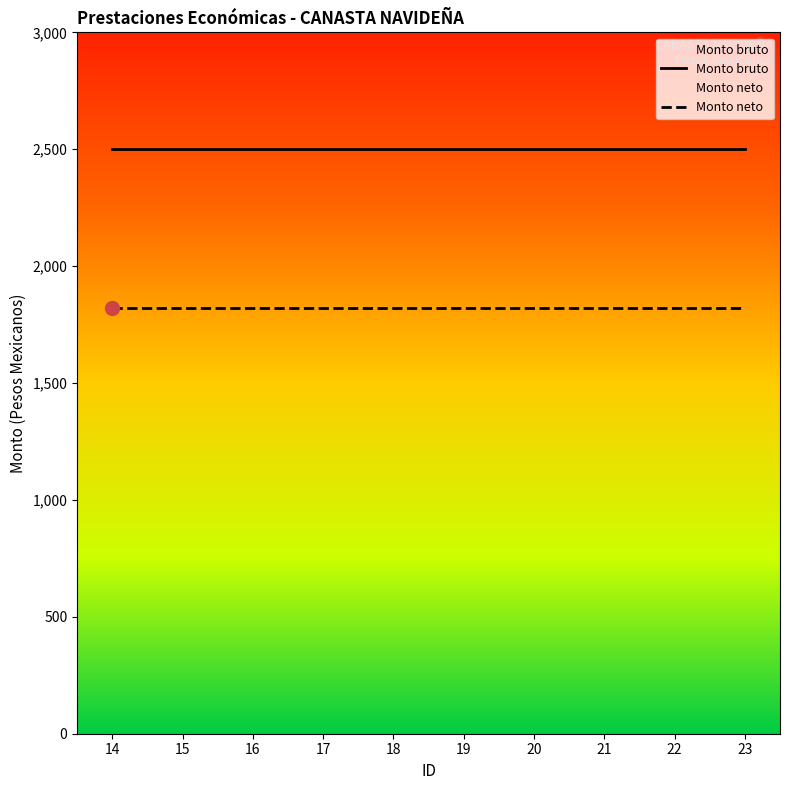

Reading left to right, list all the values displayed in this chart.

Monto bruto: 2500.0	2500.0	2500.0	2500.0	2500.0	2500.0	2500.0	2500.0	2500.0	2500.0
Monto neto: 1821.0	1821.0	1821.0	1821.0	1821.0	1821.0	1821.0	1821.0	1821.0	1821.0